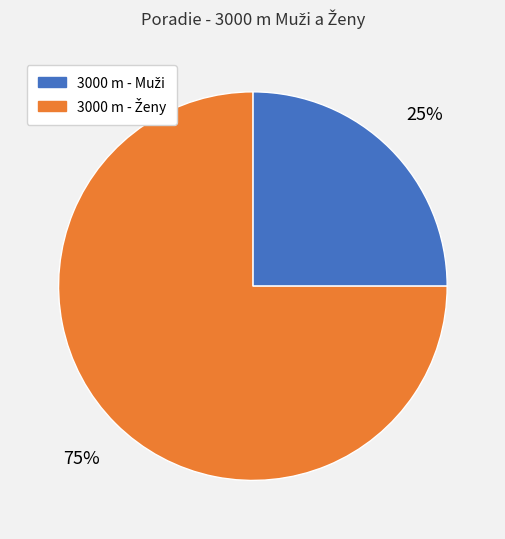

To the nearest percent, what is the average slice percentage?

50%